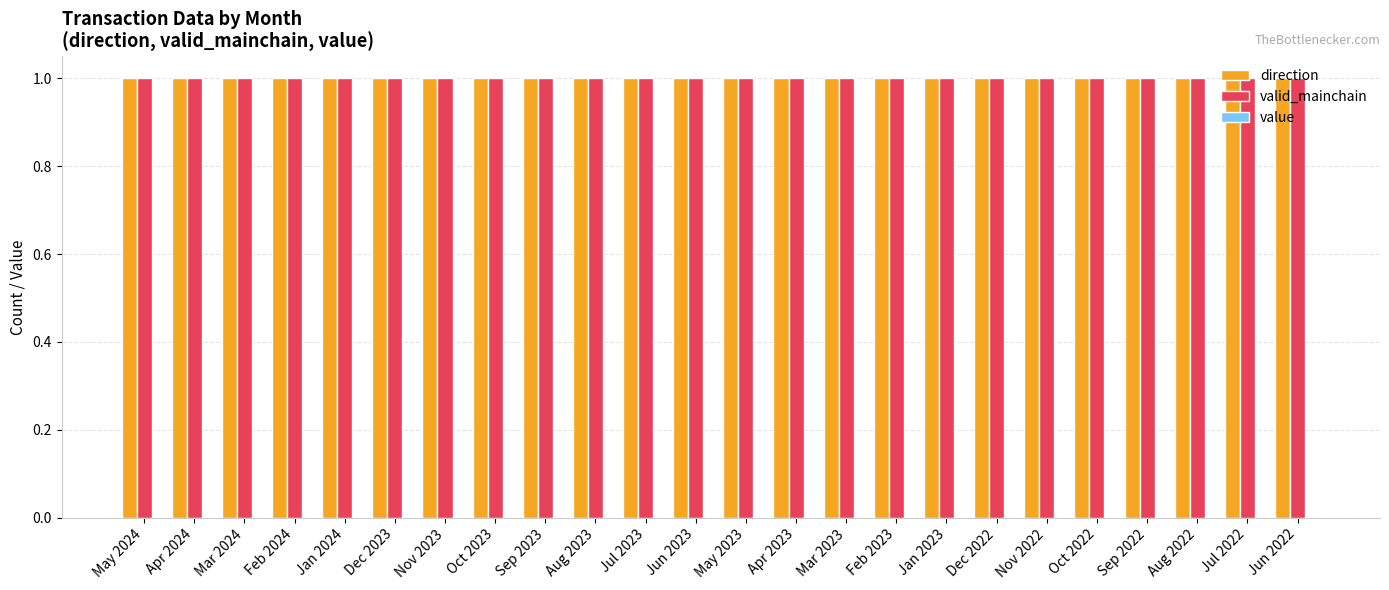

How many categories are shown in the chart?

24